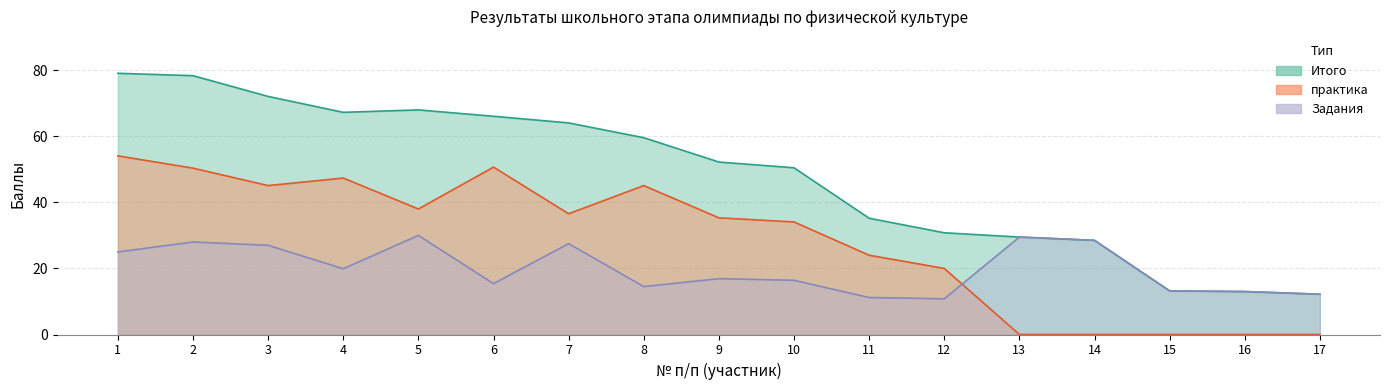

Reading left to right, transcribe all the data shown in this chart.

Задания: 25.0	28.0	27.0	19.9	30.0	15.4	27.5	14.5	16.9	16.4	11.2	10.8	29.5	28.5	13.2	13.0	12.2
практика: 54.1	50.4	45.1	47.4	38.0	50.7	36.6	45.1	35.3	34.1	24.0	20.0	0.0	0.0	0.0	0.0	0.0
Итого: 79.1	78.4	72.1	67.3	68.0	66.1	64.1	59.6	52.2	50.5	35.2	30.8	29.5	28.5	13.2	13.0	12.2